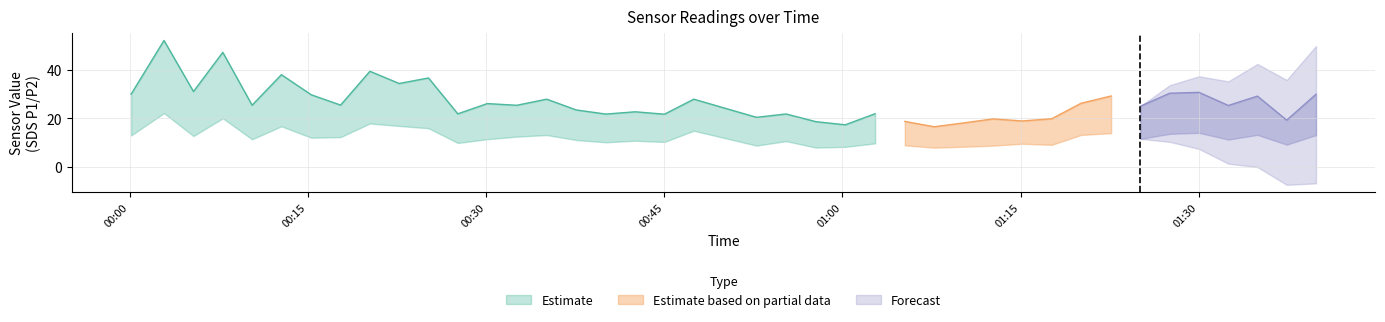

True or false: SDS_P1 and SDS_P2 intersect in this chart.

False